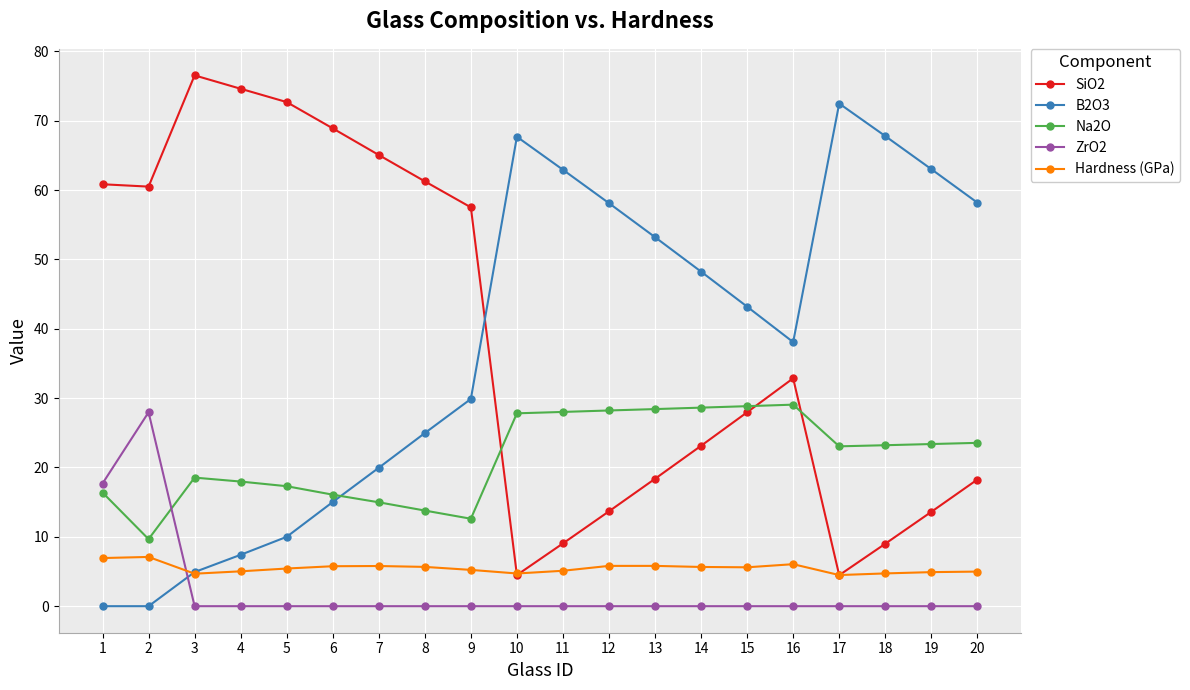

At 5, list the series in order from smallest to largest.

ZrO2, Hardness (GPa), B2O3, Na2O, SiO2